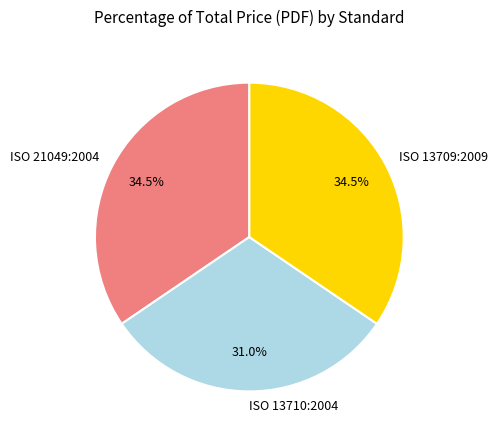

Between ISO 13709:2009 and ISO 13710:2004, which is larger?

ISO 13709:2009